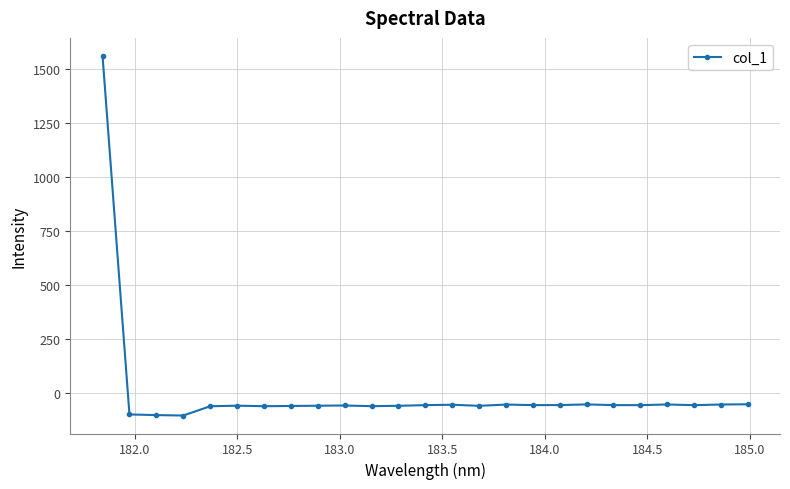

Is this an area chart (filled region under the line)?

No